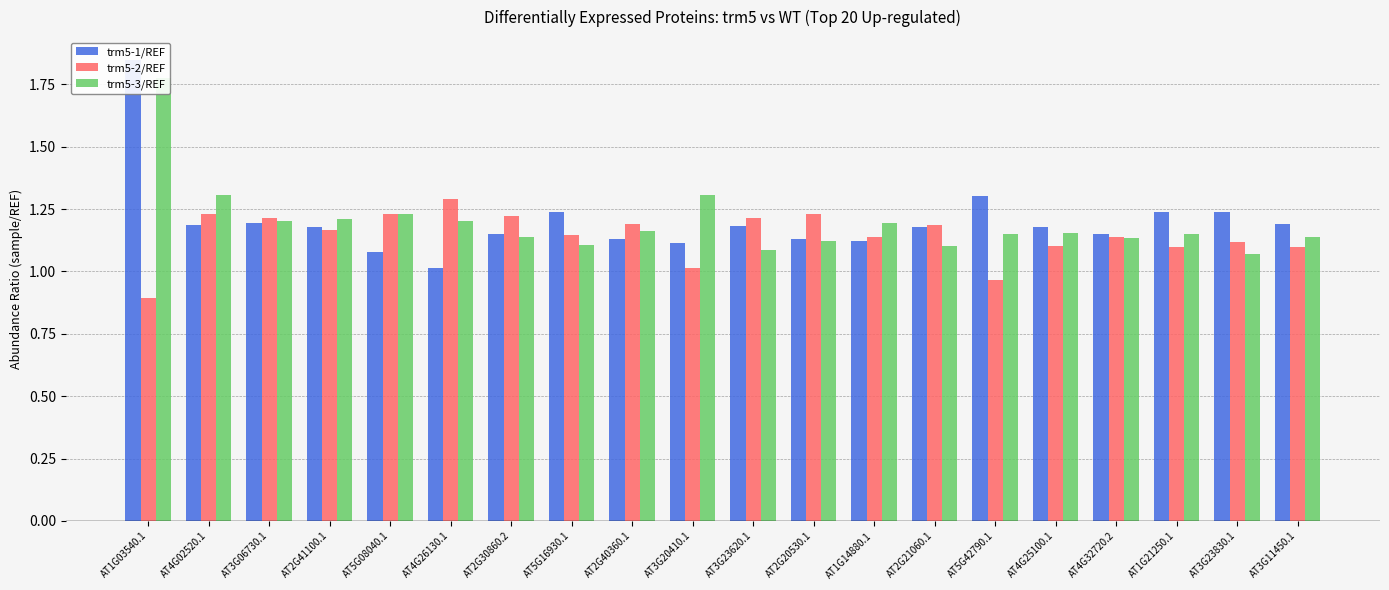

List the series in order of their peak value, lowest first.

trm5-2/REF, trm5-3/REF, trm5-1/REF